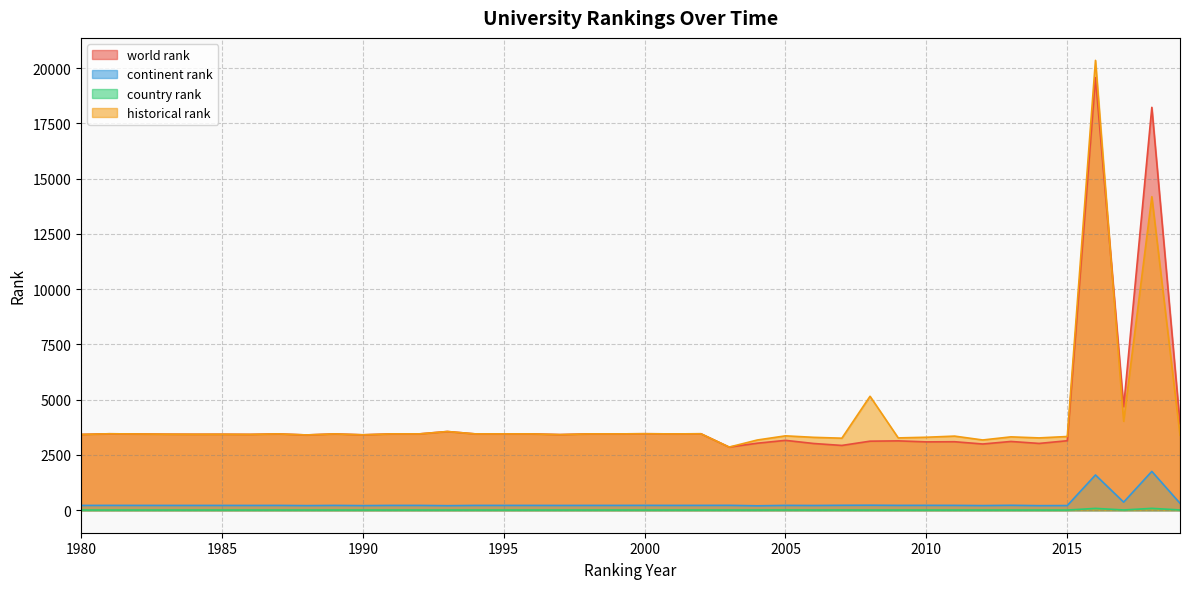

What are all the series names shown in the legend?

world rank, continent rank, country rank, historical rank